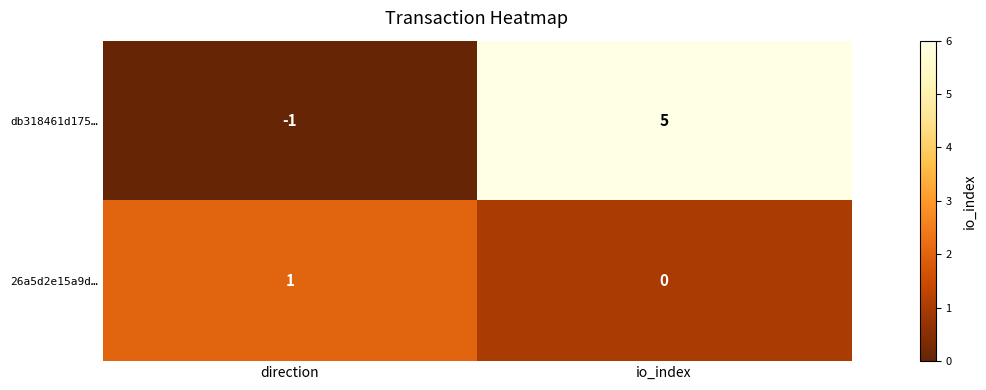

Which category has the lowest value in the db318461d175… series?

direction